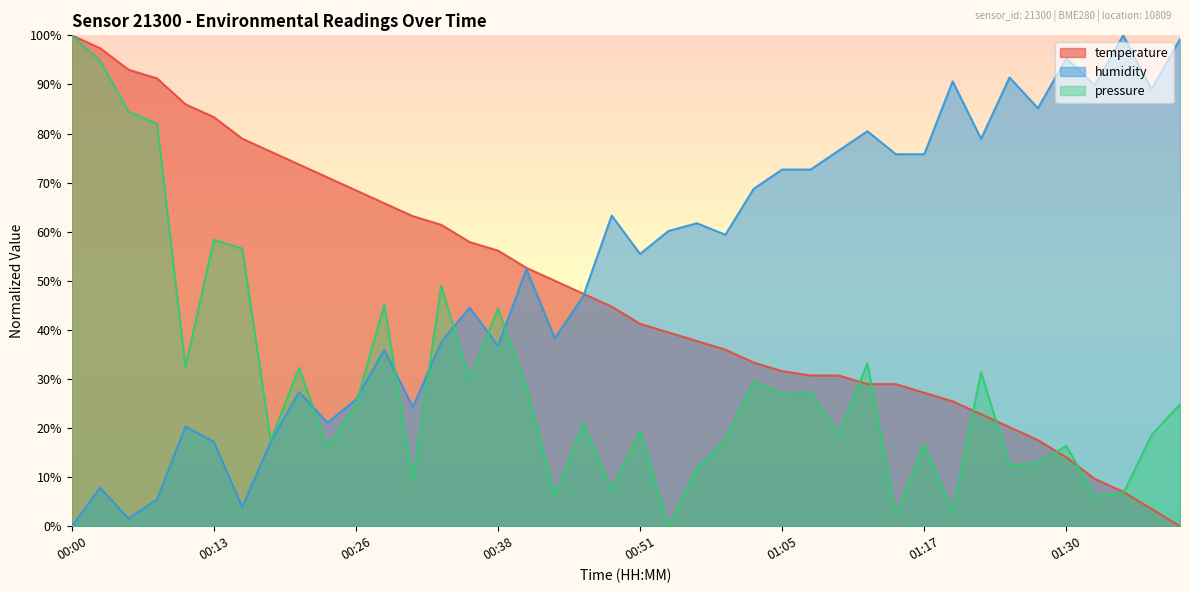

Which series has the largest range (max minus min)?

temperature